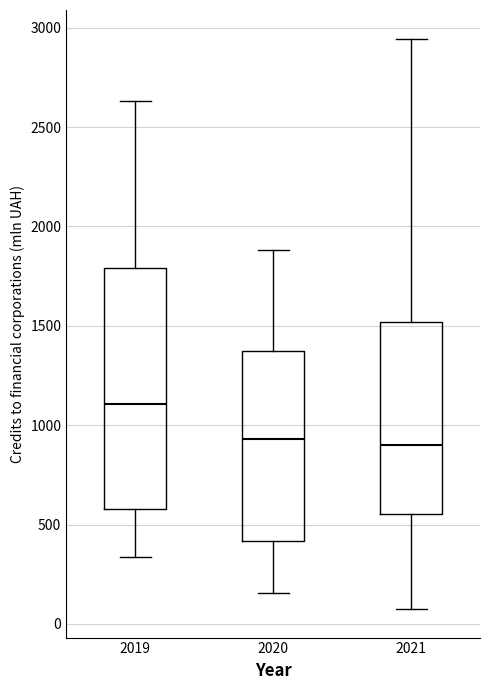

Where is the upper edge of the box at x = 2021 on the y-axis? The values are not printed on the chart, so give them approximately, as read against the axis.

1500